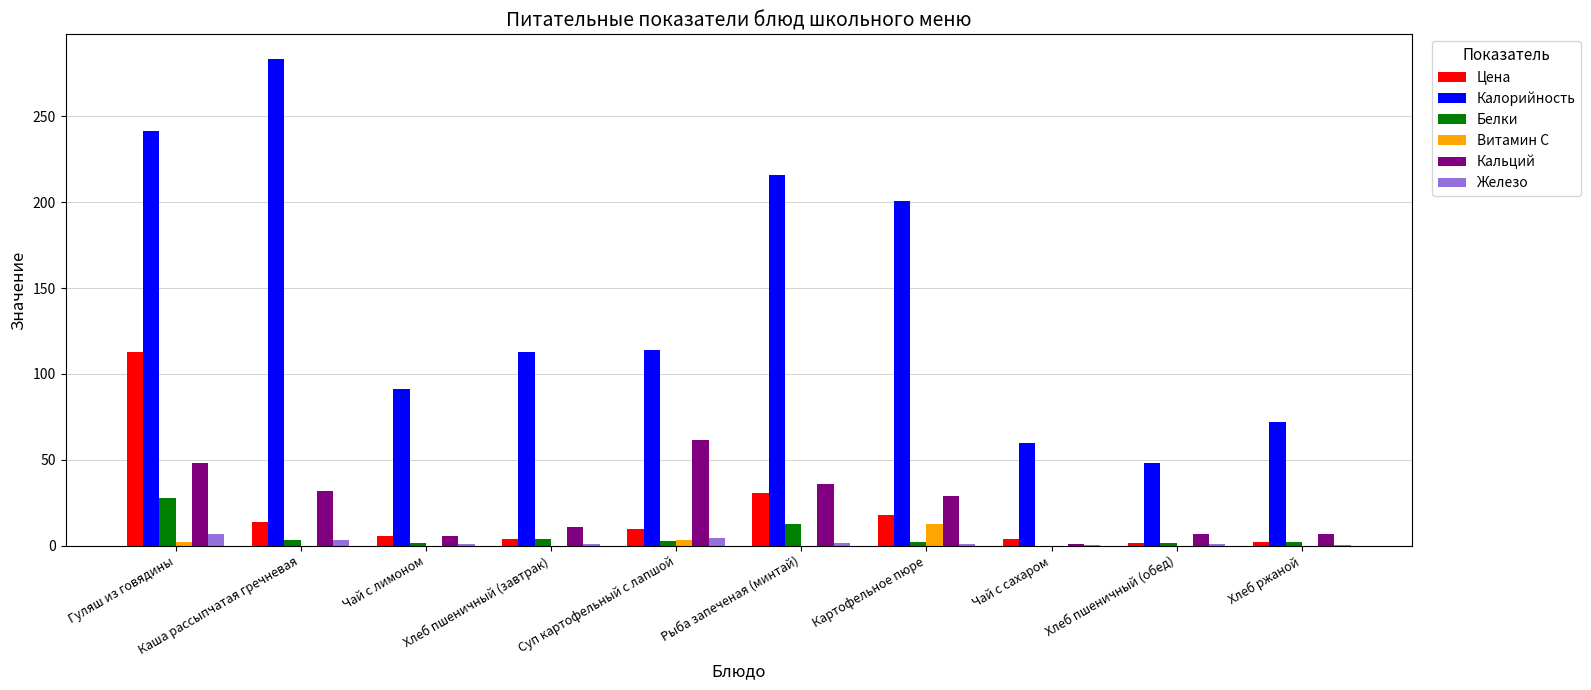

True or false: Калорийность has a value of 47.5 at Чай с лимоном.

False